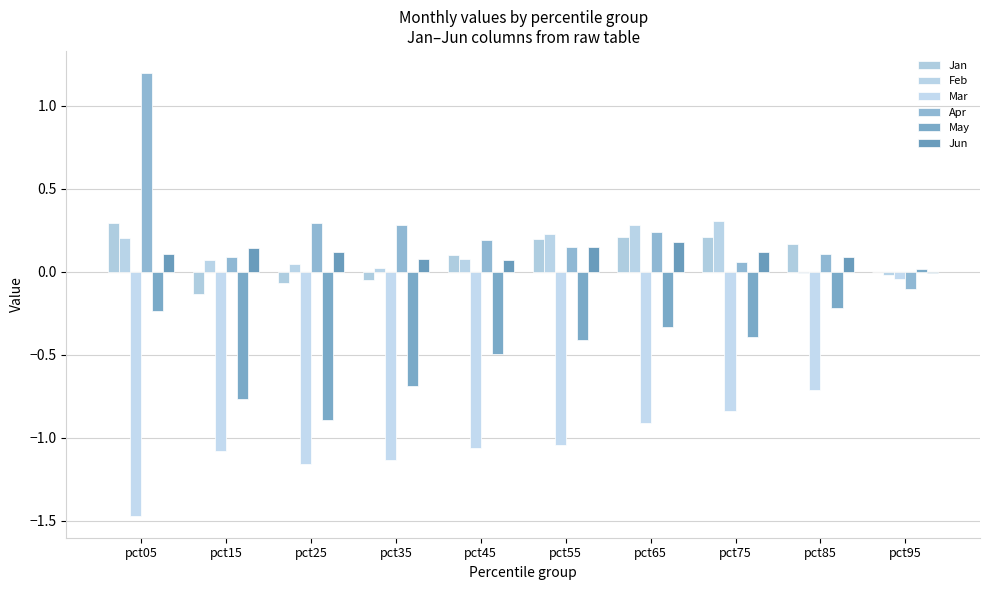

What is the maximum value for Feb?

0.3